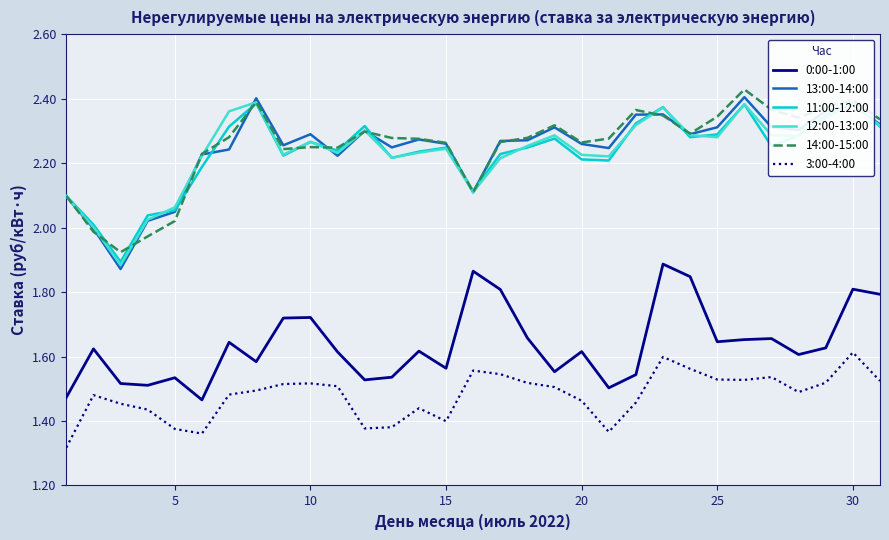

True or false: 14:00-15:00 and 12:00-13:00 intersect in this chart.

True